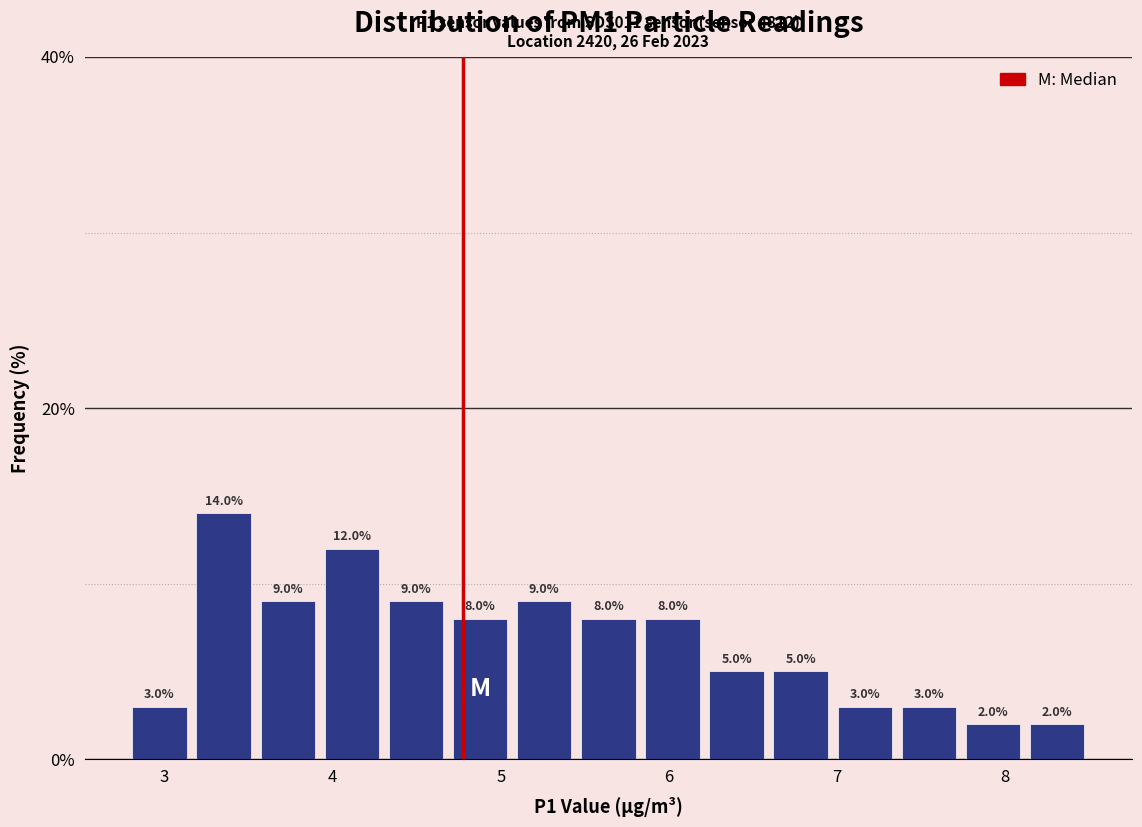

Read against the x-axis, roughly where is the centre of the tallest bar?

3.4